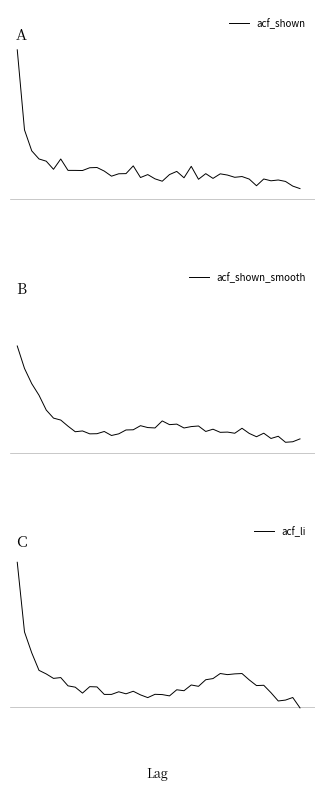

At which label is acf_shown_smooth closest to 0?

37